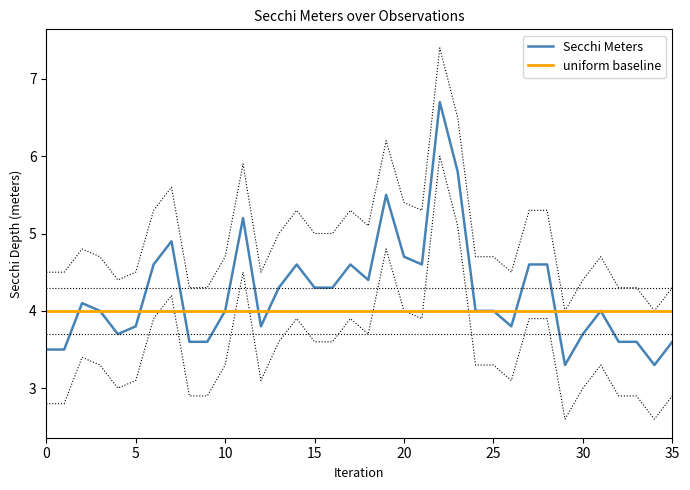

Rank the series at 13 from lowest to highest value.

uniform baseline, Secchi Meters